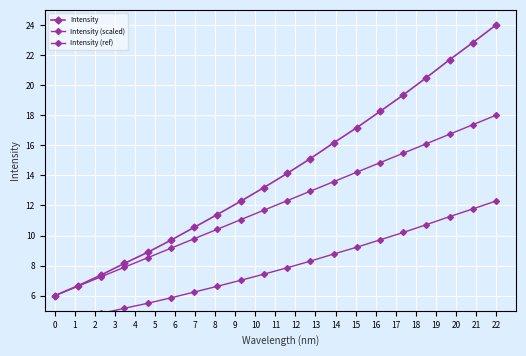

Rank the categories by Intensity (scaled) value from highest to lowest.

19, 18, 17, 16, 15, 14, 13, 12, 11, 10, 9, 8, 7, 6, 5, 4, 3, 2, 1, 0